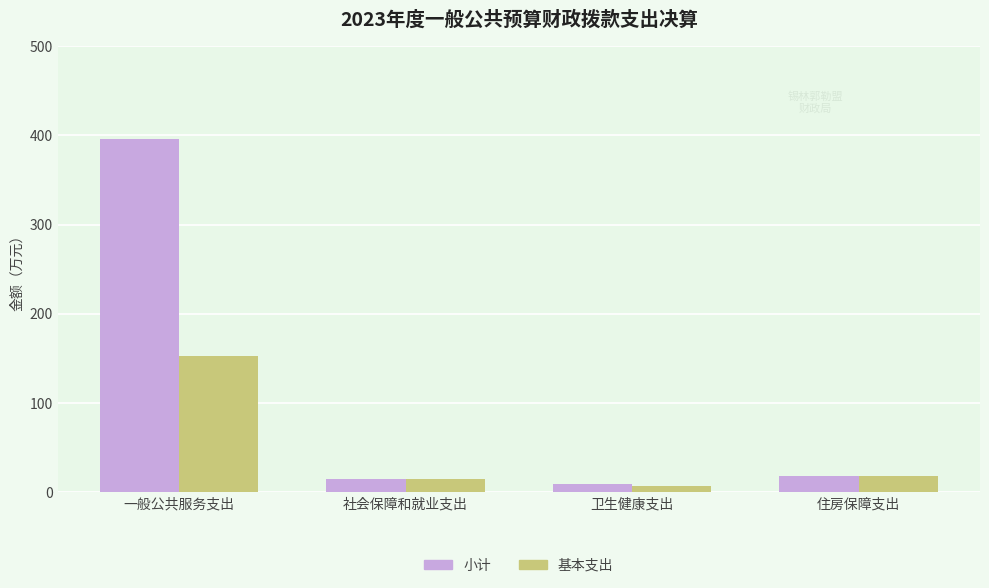

Are the bars grouped side by side (vs. stacked)?

Yes